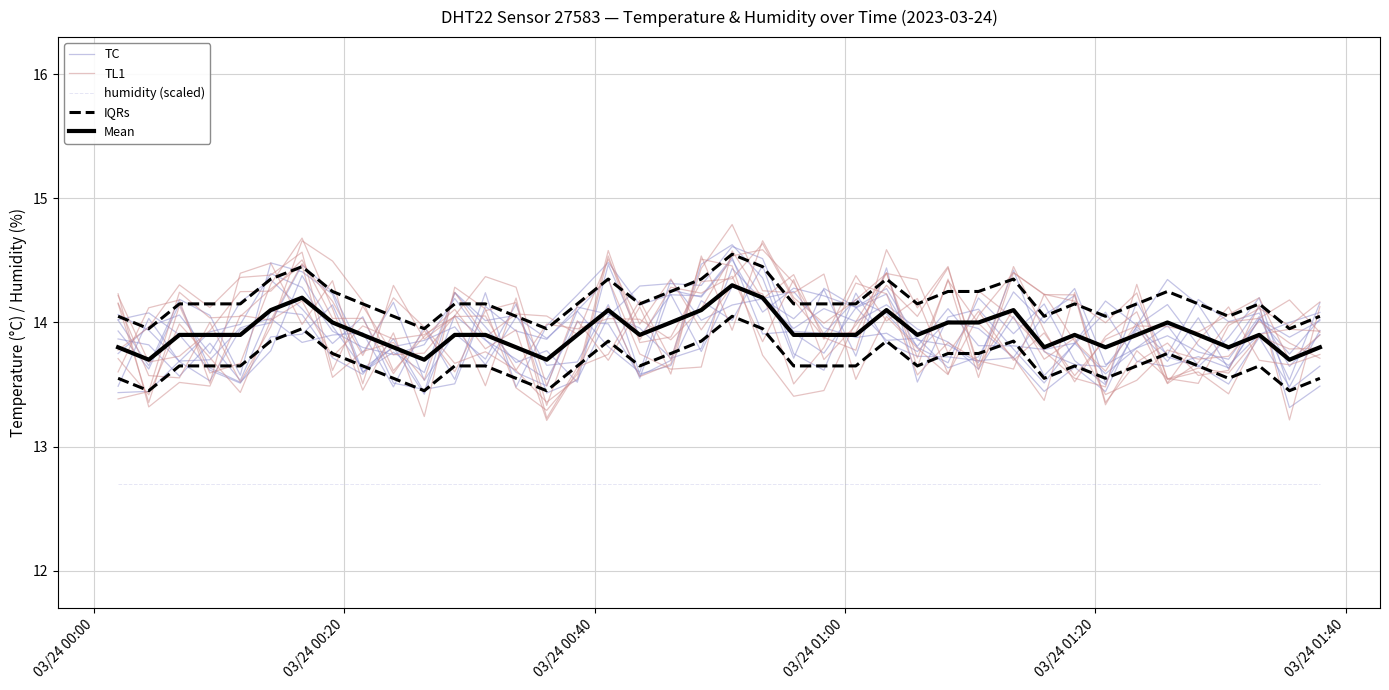

What are all the series names shown in the legend?

TC, TL1, humidity (scaled), IQRs, Mean